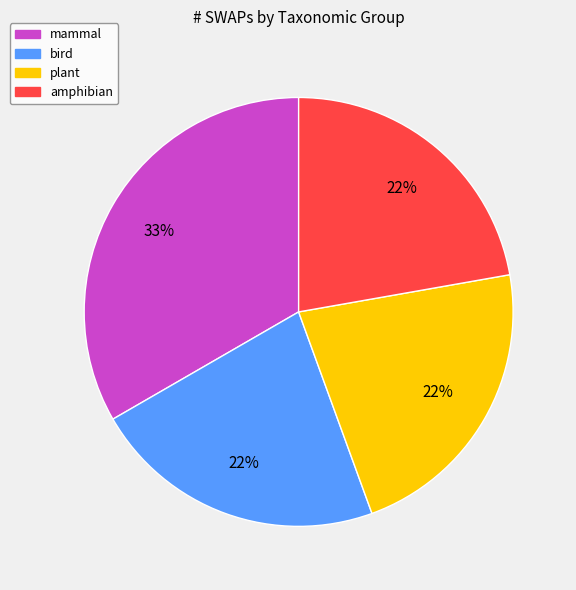

To the nearest percent, what is the average slice percentage?

25%